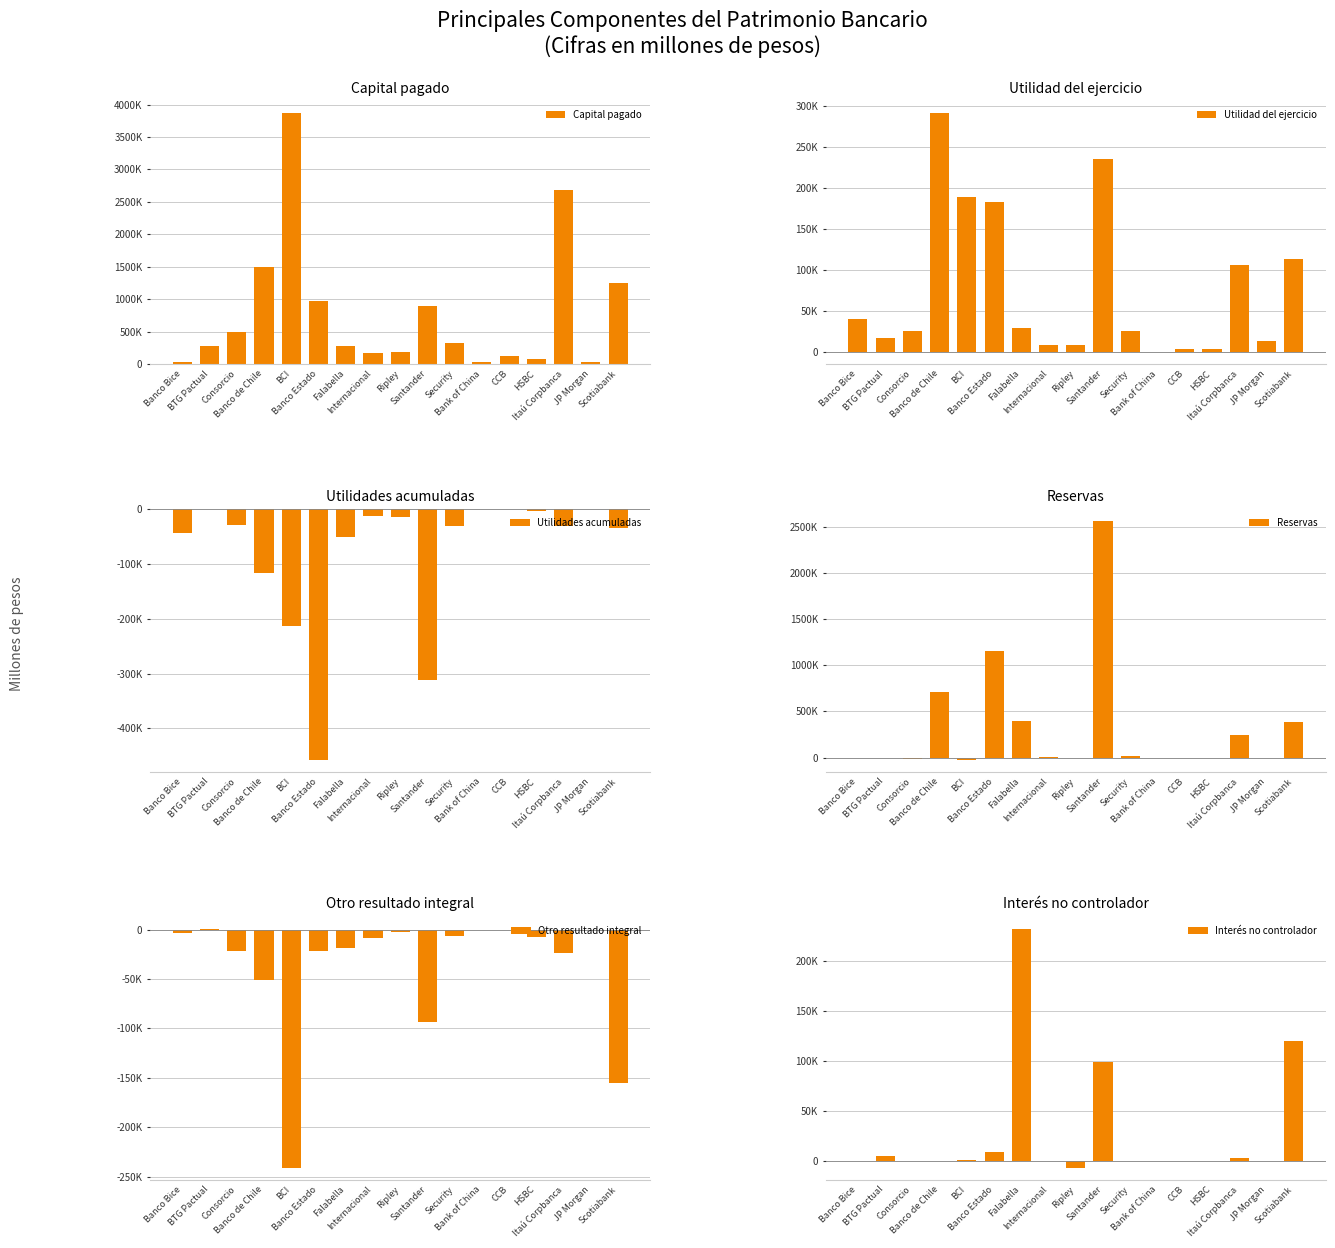

Reading left to right, list all the values displayed in this chart.

Capital pagado: 32141.4	280577.9	495572.0	1493173.8	3862386.4	970337.0	275285.5	170387.9	181185.3	891302.9	325041.2	38970.0	126400.0	82883.7	2687950.6	32511.2	1246705.6
Utilidad del ejercicio: 40430.4	17064.2	25500.8	291727.0	189398.2	183227.6	29089.2	7965.8	8426.6	235743.1	24814.6	-580.5	2744.0	3129.8	106145.8	12903.1	113274.2
Utilidades acumuladas: -43668.5	0.0	-29037.6	-116359.2	-212936.9	-456636.6	-51828.0	-12298.9	-15515.3	-312477.5	-30793.7	0.0	0.0	-3798.4	-31843.7	0.0	-33982.3
Reservas: -1760.5	-6397.6	-18783.4	709741.8	-26516.8	1149977.6	400356.5	6335.1	1210.2	2561788.7	17815.1	1109.8	0.0	0.0	250039.1	372.1	382266.2
Otro resultado integral: -3699.8	767.2	-21850.6	-50934.3	-241148.7	-21344.7	-18294.1	-8406.2	-2721.6	-93800.1	-6875.4	0.0	0.0	-7488.8	-23783.3	0.0	-155571.5
Interés no controlador: 48.4	4935.4	0.0	0.6	1118.1	8711.8	231841.5	2.1	-7287.7	98297.9	58.8	0.0	0.0	0.0	3066.9	0.0	119335.9